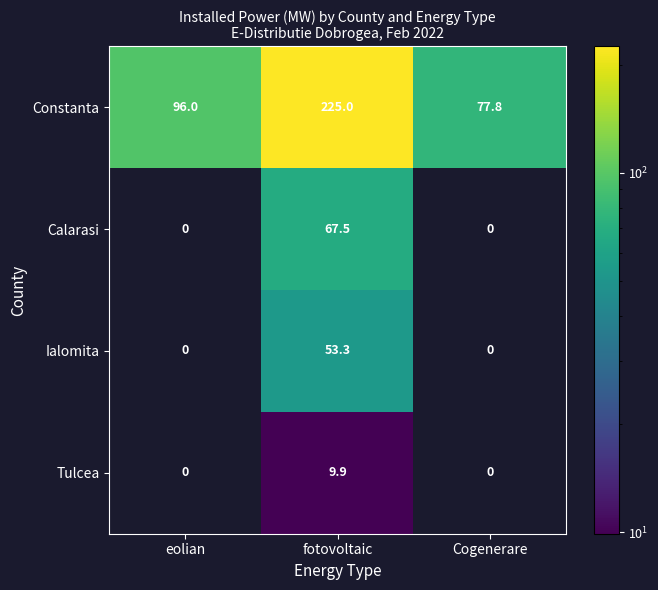

Which series has the widest spread of values?

Constanta